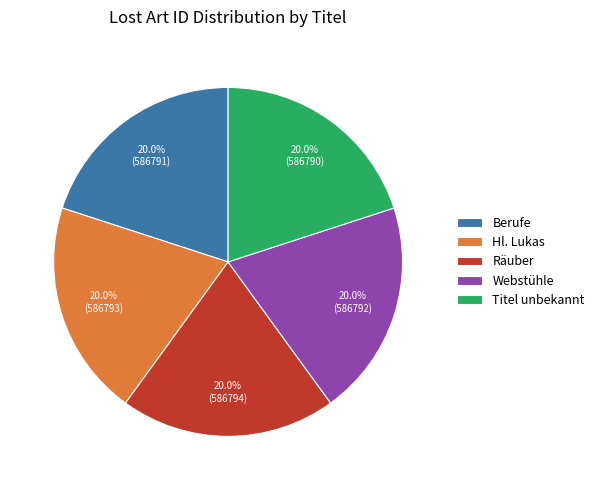

What portion of the pie excludes Titel unbekannt?

80.0%